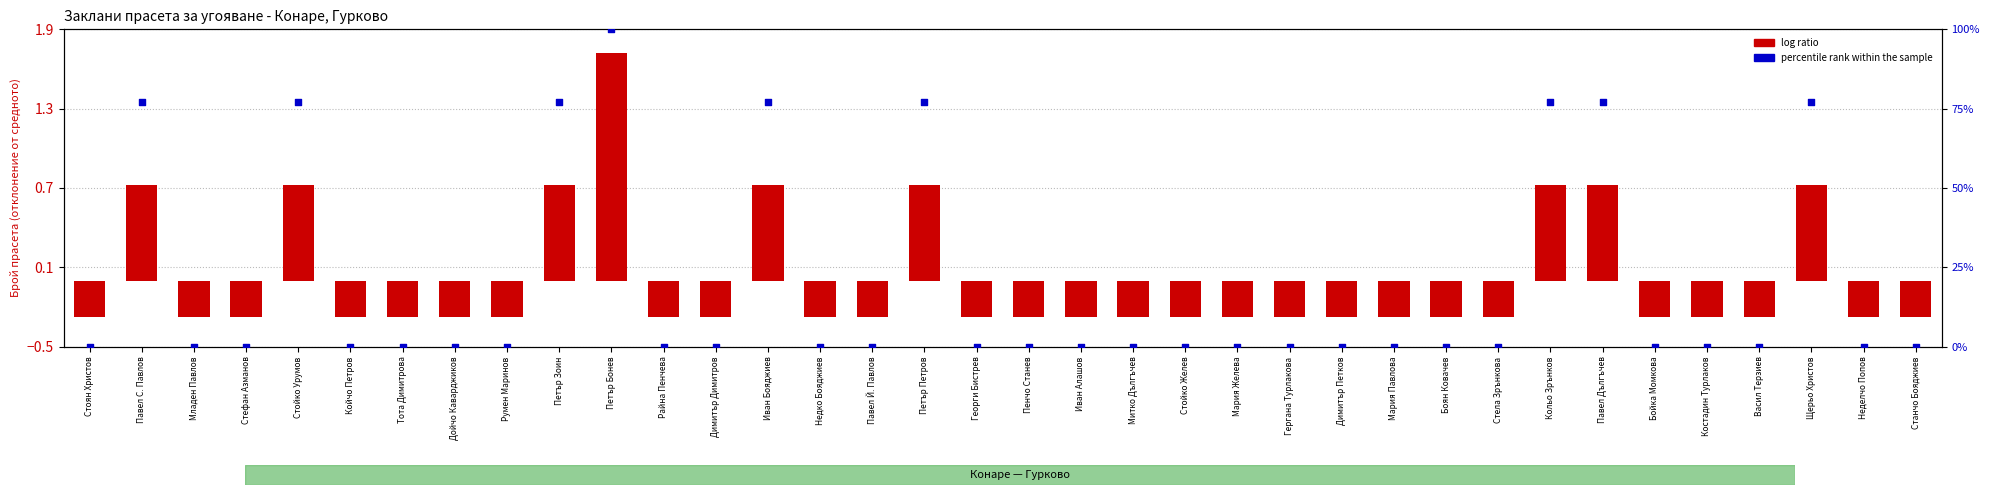

Which series reaches the maximum Y coordinate?

percentile rank within the sample